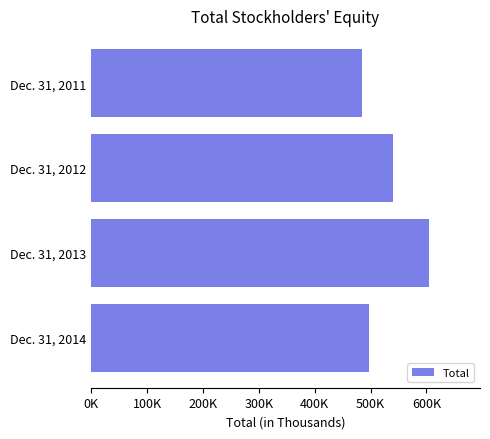

List the labels in order of value, smallest first.

Dec. 31, 2011, Dec. 31, 2014, Dec. 31, 2012, Dec. 31, 2013